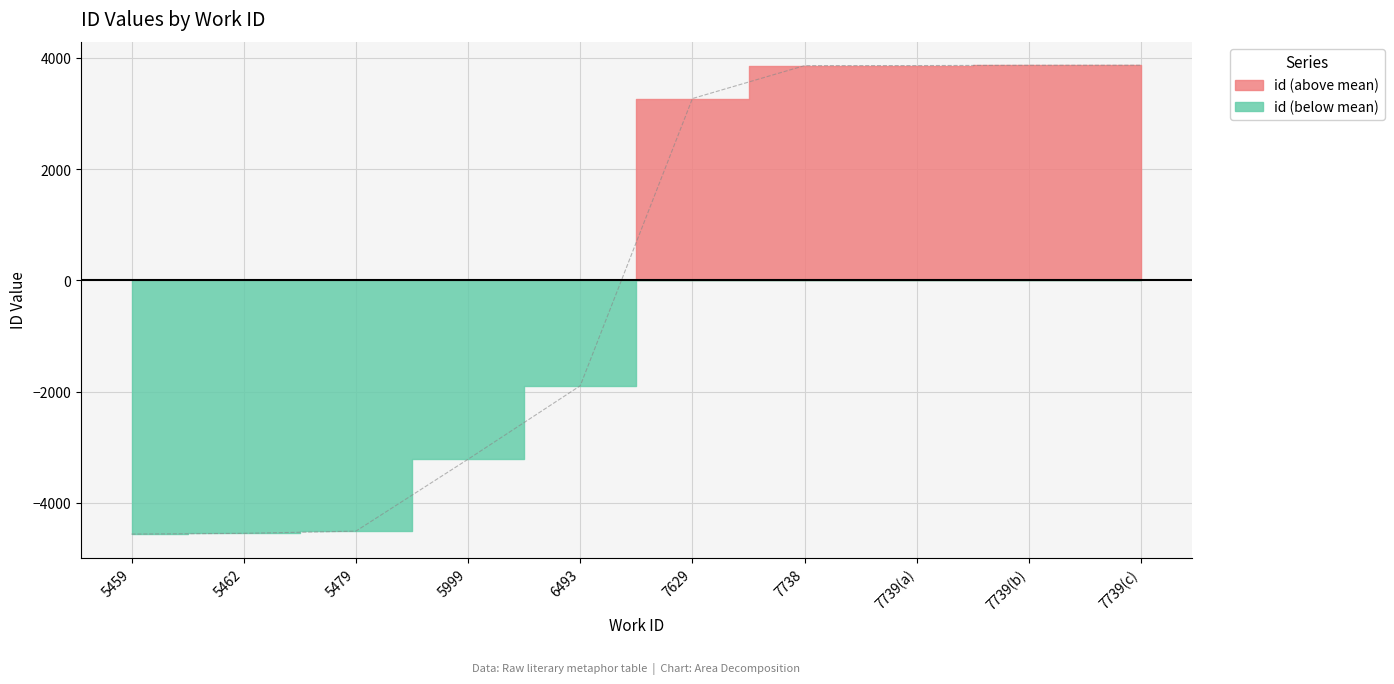

Reading right to left, extract all data points from this chart.

7739(c)=3868.4	7739(b)=3867.4	7739(a)=3862.4	7738=3861.4	7629=3269.4	6493=-1894.6	5999=-3215.6	5479=-4508.6	5462=-4548.6	5459=-4561.6